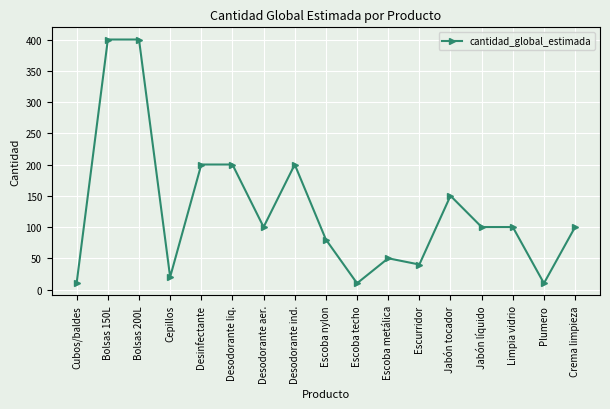

Does the chart have visible grid lines?

Yes